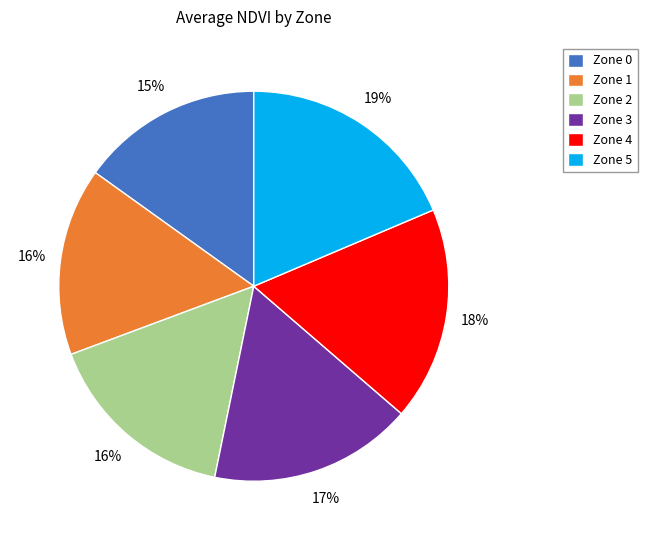

What is the smallest slice in the pie chart?

Zone 0